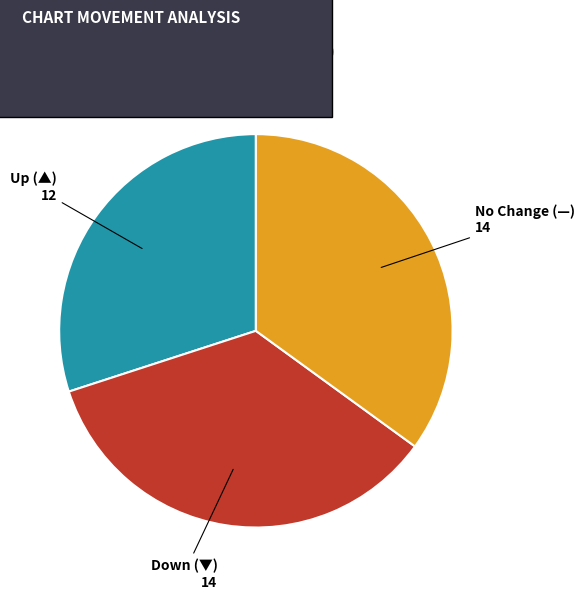

Is there a majority slice in this chart?

No